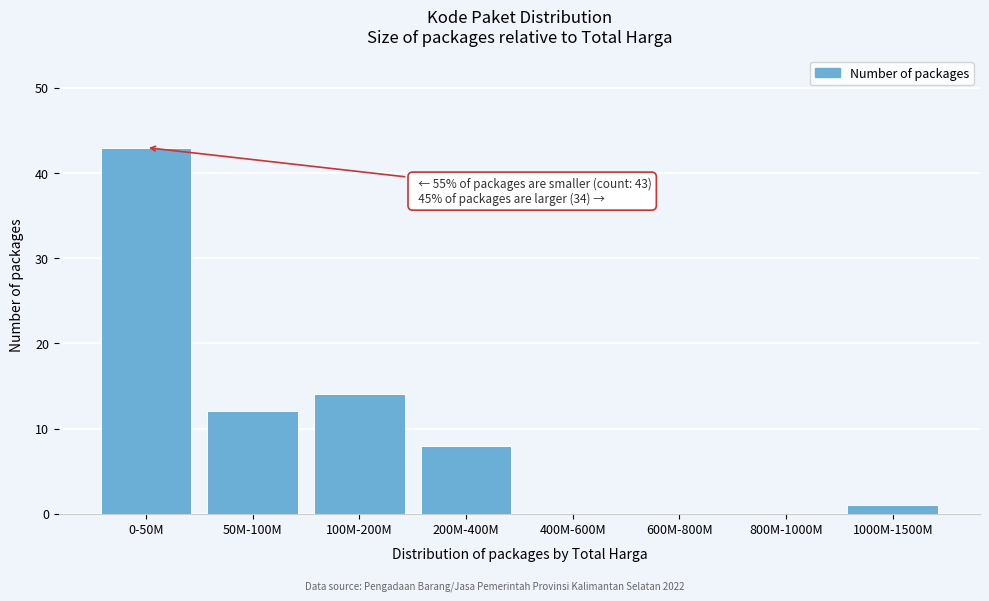

Reading right to left, what are all the values shown in this chart?

1000M-1500M=1	800M-1000M=0	600M-800M=0	400M-600M=0	200M-400M=8	100M-200M=14	50M-100M=12	0-50M=43